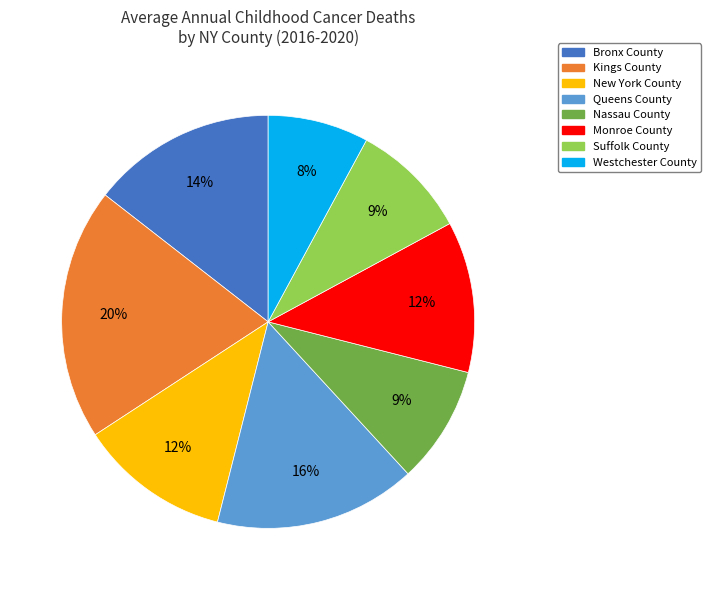

What percentage is the Bronx County slice, to the nearest percent?

14%